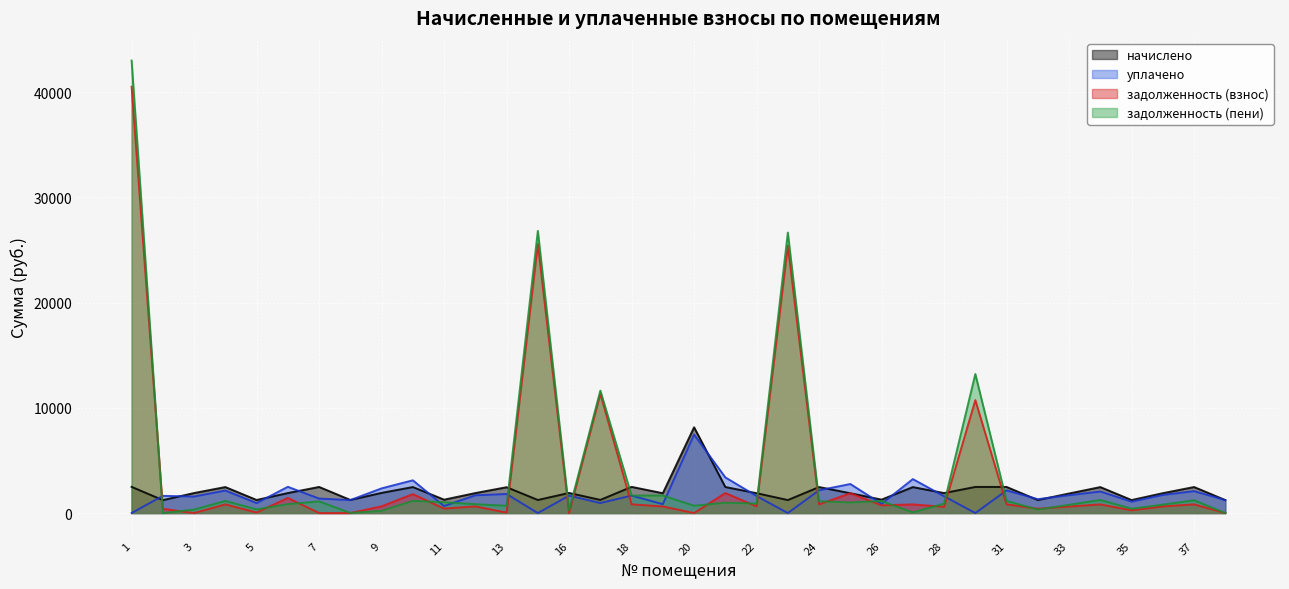

At which category does уплачено reach its first local peak?

2